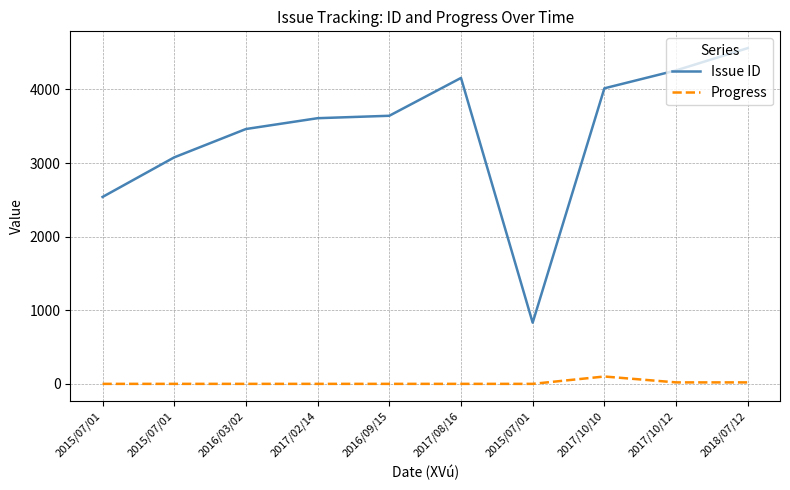

Rank the series at 2015/07/01 from lowest to highest value.

Progress, Issue ID